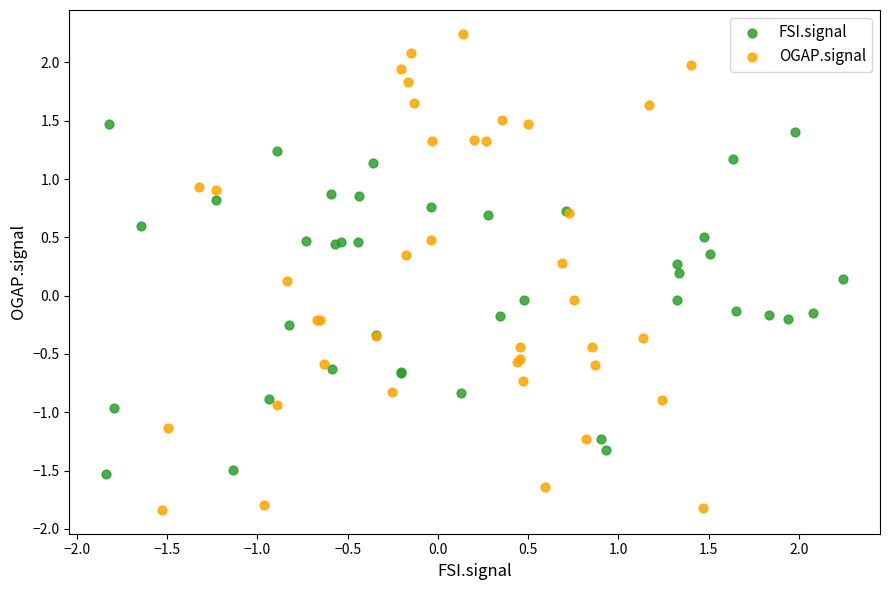

Which series has the largest Y range (max minus min)?

OGAP.signal